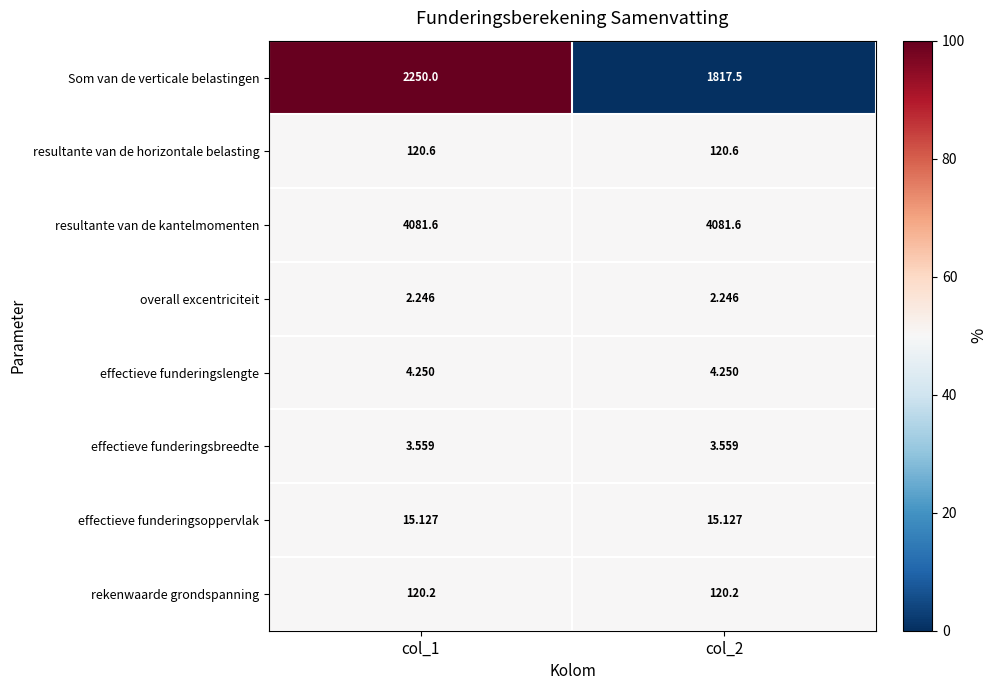

Rank the series by their maximum value, from highest to lowest.

resultante van de kantelmomenten, Som van de verticale belastingen, resultante van de horizontale belasting, rekenwaarde grondspanning, effectieve funderingsoppervlak, effectieve funderingslengte, effectieve funderingsbreedte, overall excentriciteit